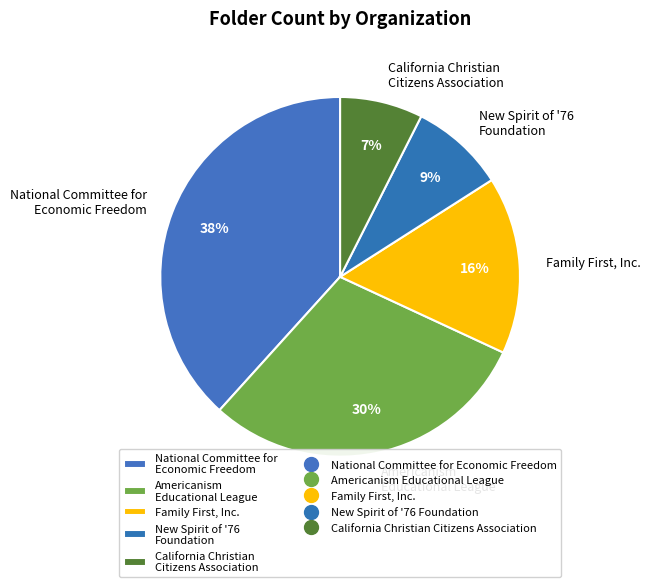

Does any single category account for the majority?

No